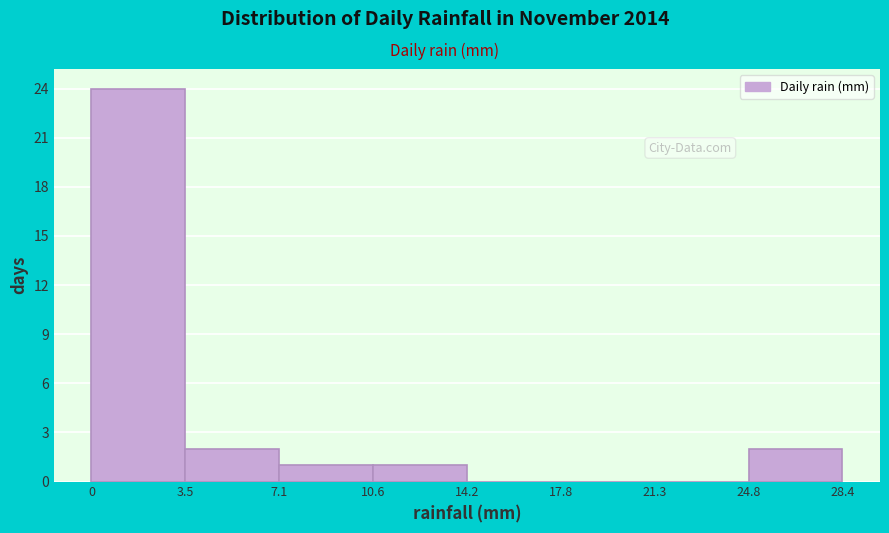

Which range on the x-axis has the tallest bar?

0 to 3.5